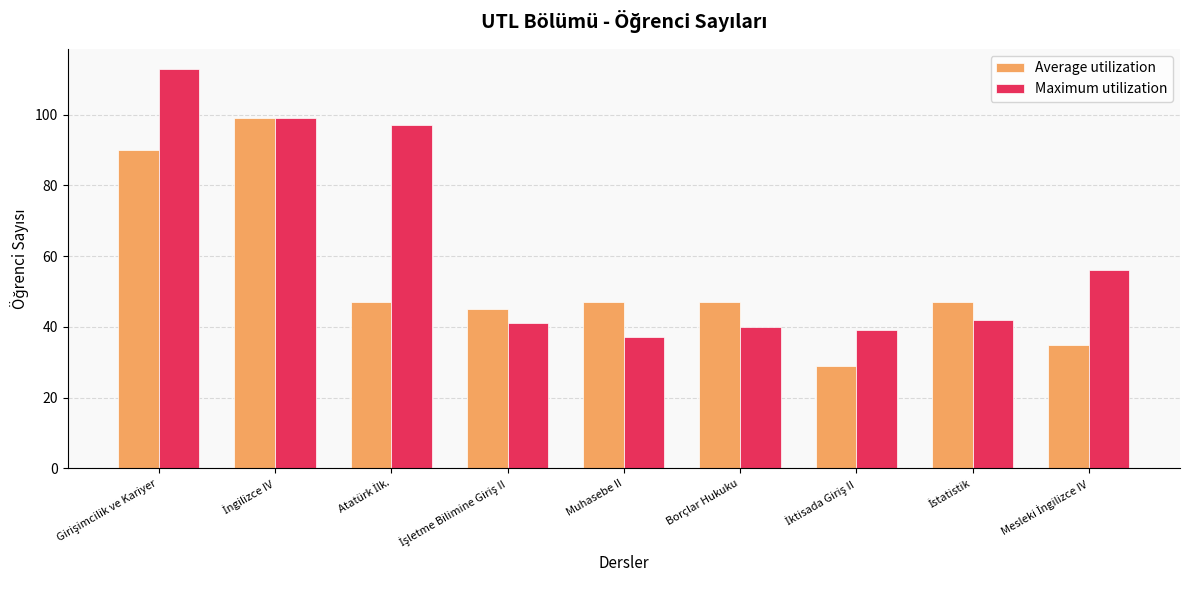

The value of Maximum utilization at Borçlar Hukuku is 59. True or false?

False